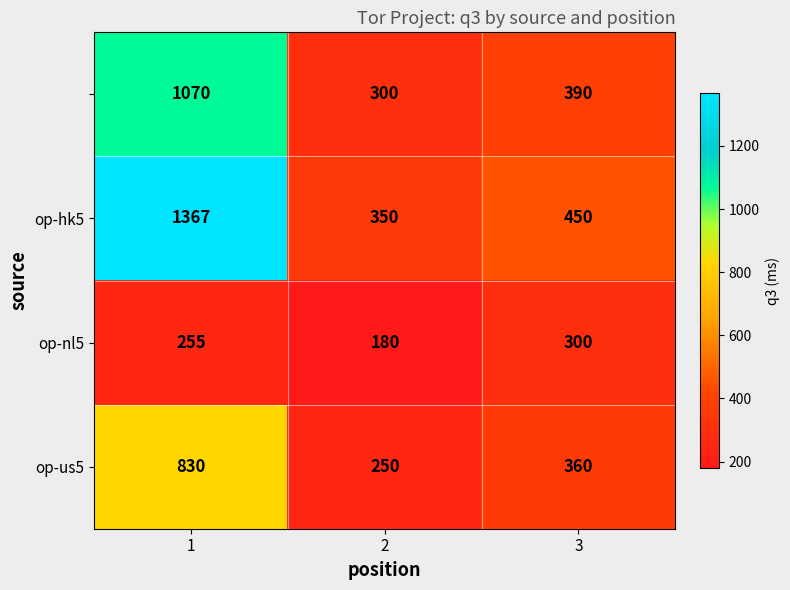

What is the smallest value displayed?

180